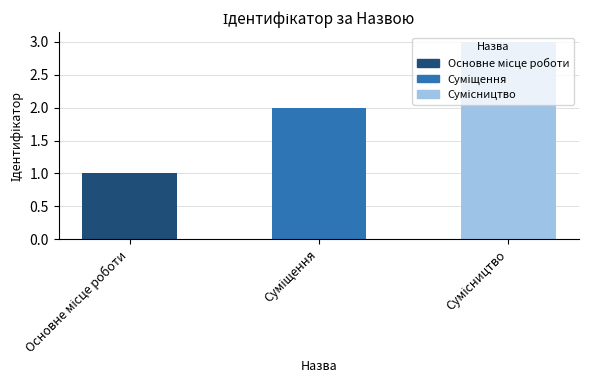

What is the greatest value displayed?

3